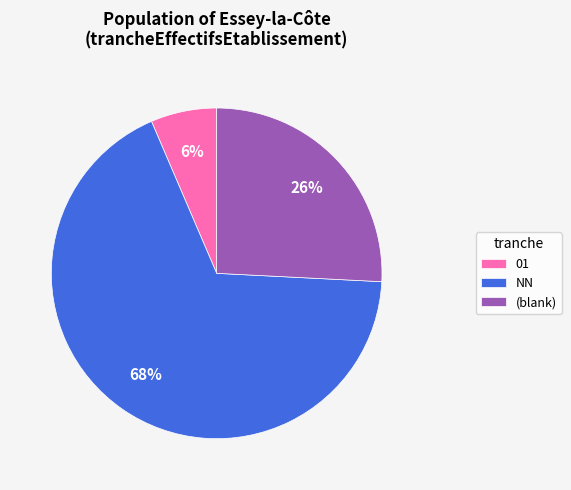

What is the smallest slice in the pie chart?

01